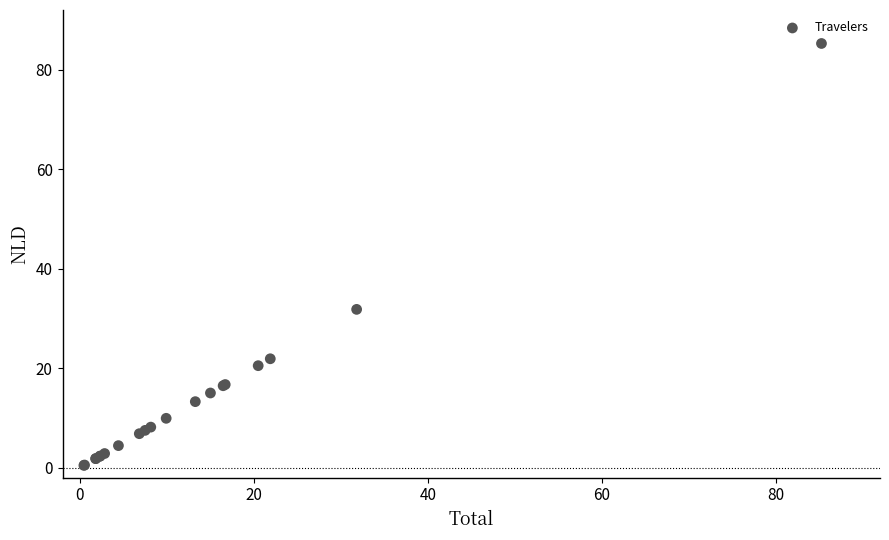

What Y value in the scatter plot is closest to 42?

31.8